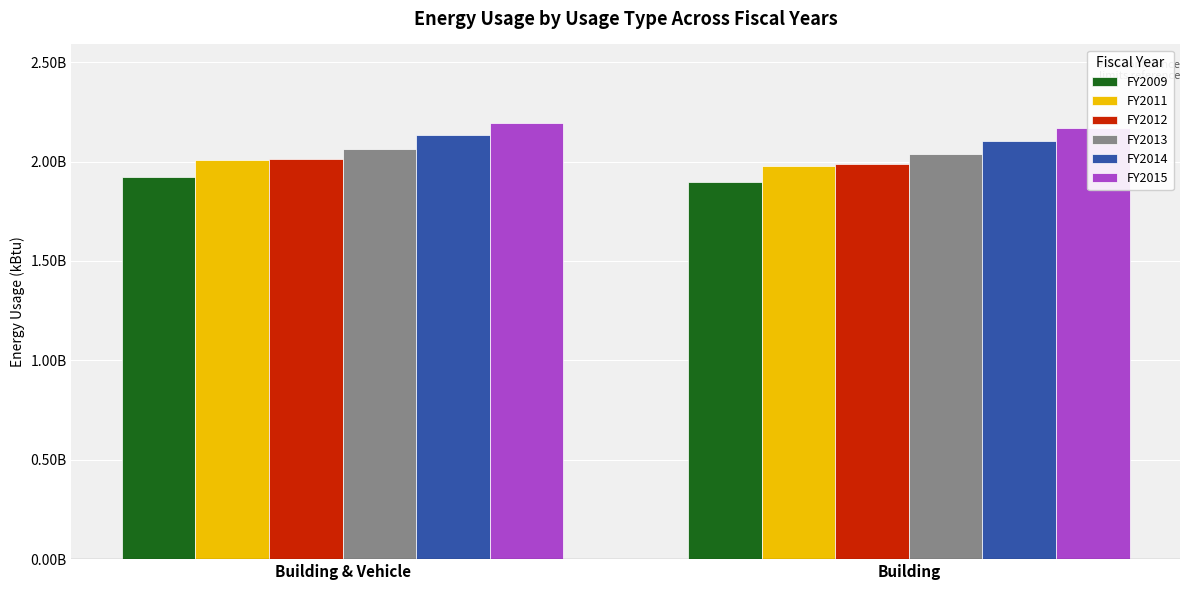

Reading left to right, transcribe all the data shown in this chart.

FY2009: 1924213815.7	1896748706.4
FY2011: 2005645631.3	1979146852.5
FY2012: 2013063272.1	1986810782.6
FY2013: 2064775261.1	2038159832.1
FY2014: 2132309808.8	2105343989.8
FY2015: 2194461275.4	2166930255.5